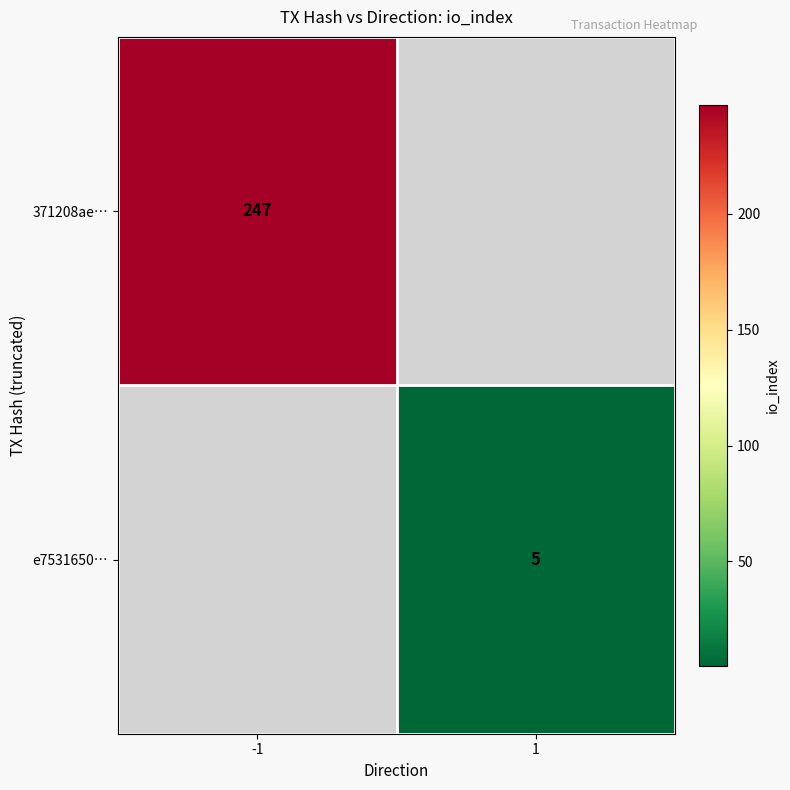

Count the number of data series in this chart.

2